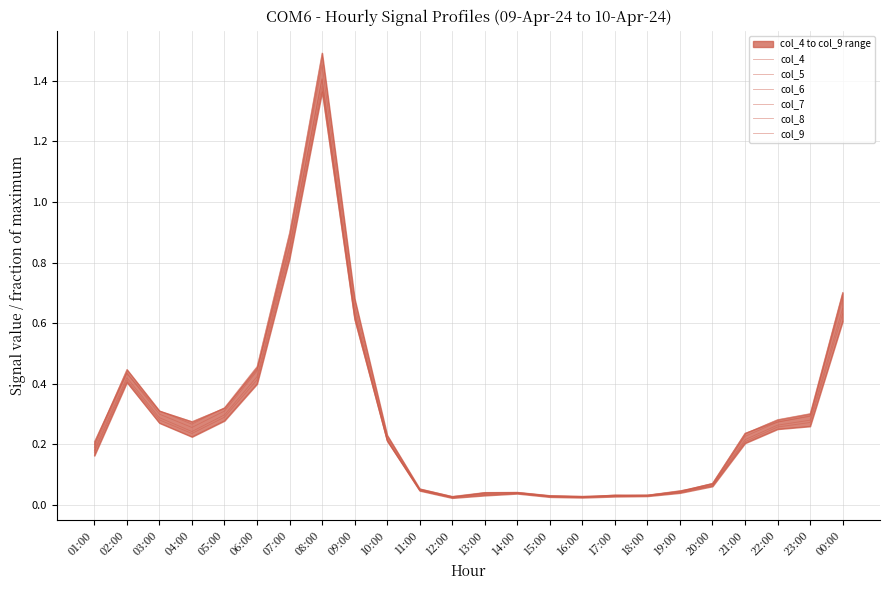

At which category is the sum across all series the highest?

08:00